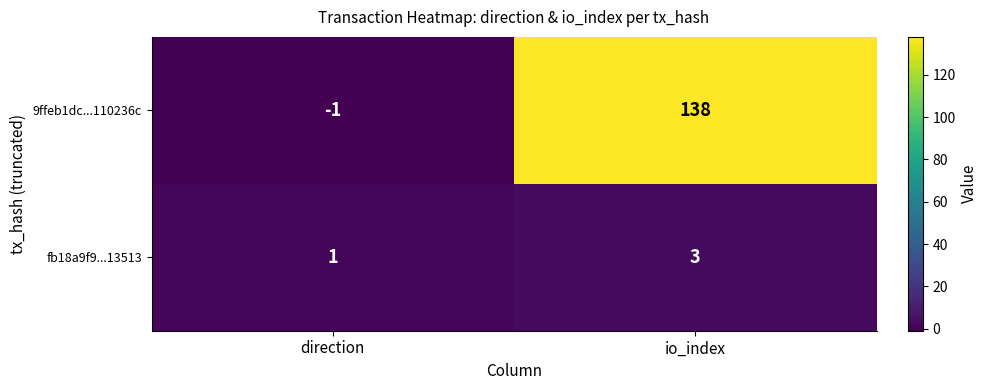

Which series has the largest total across all categories?

9ffeb1dc...110236c